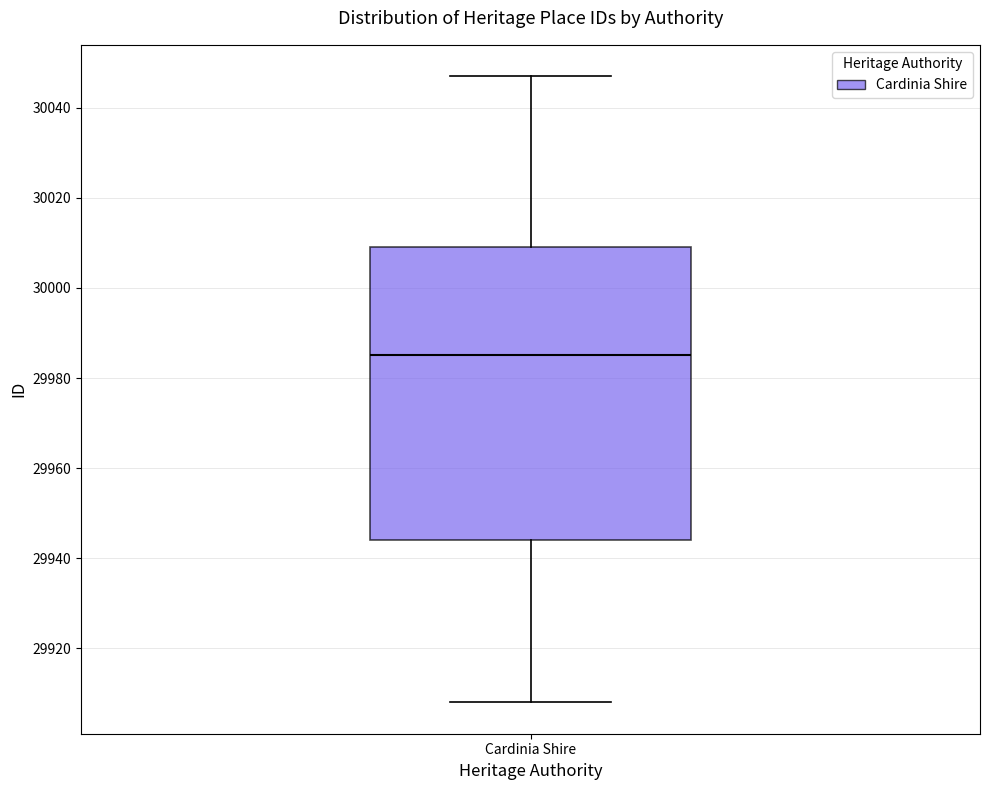

Read this box plot against the y-axis: the position of the median line, the range covered by the box, and the ends of both whiskers. The values are not printed on the chart, so give them approximately, as read against the axis.

median 29986, box 29944 to 30010, whiskers 29908 to 30048